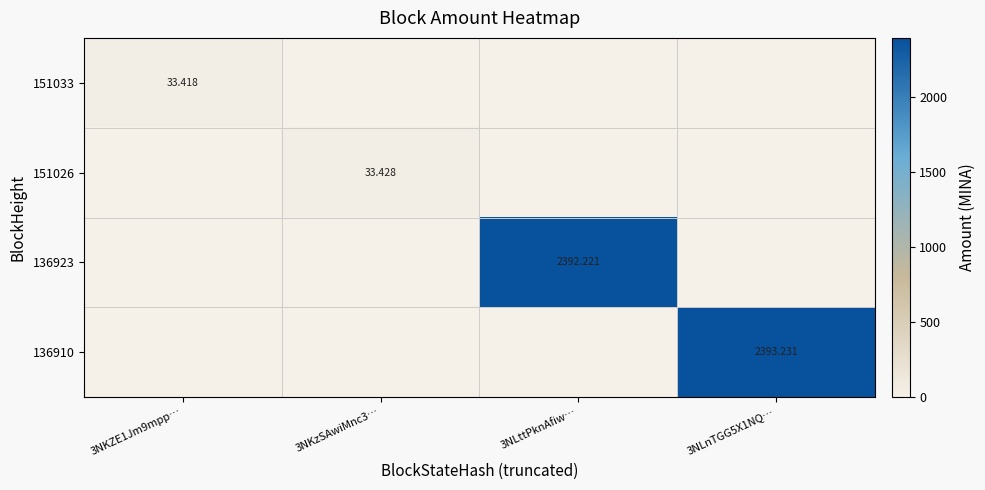

What is the total value across all series at 3NKzSAwiMnc3…?

33.4